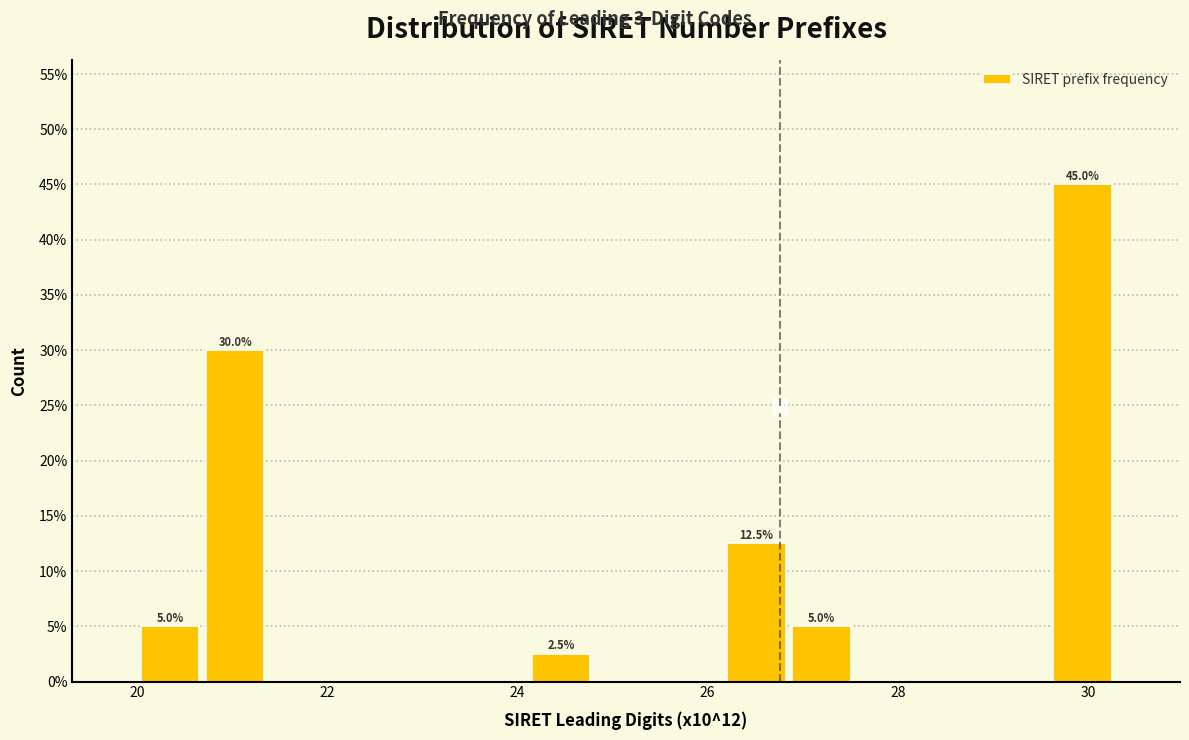

Around what value on the x-axis is the tallest bar? Give the approximate position of its centre, as read against the axis.

30.0